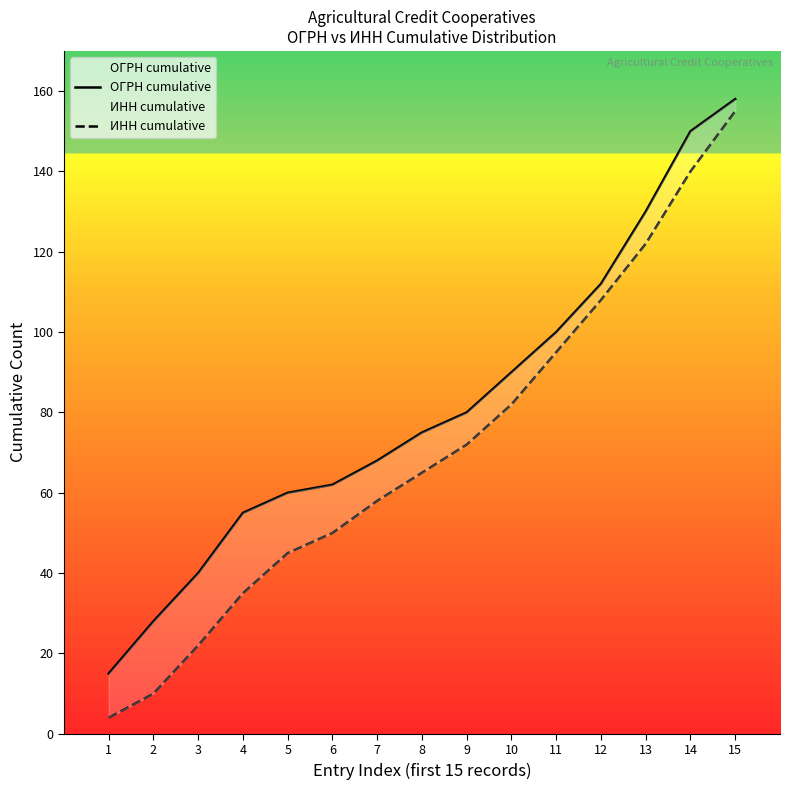

True or false: ОГРН cumulative and ИНН cumulative intersect in this chart.

False